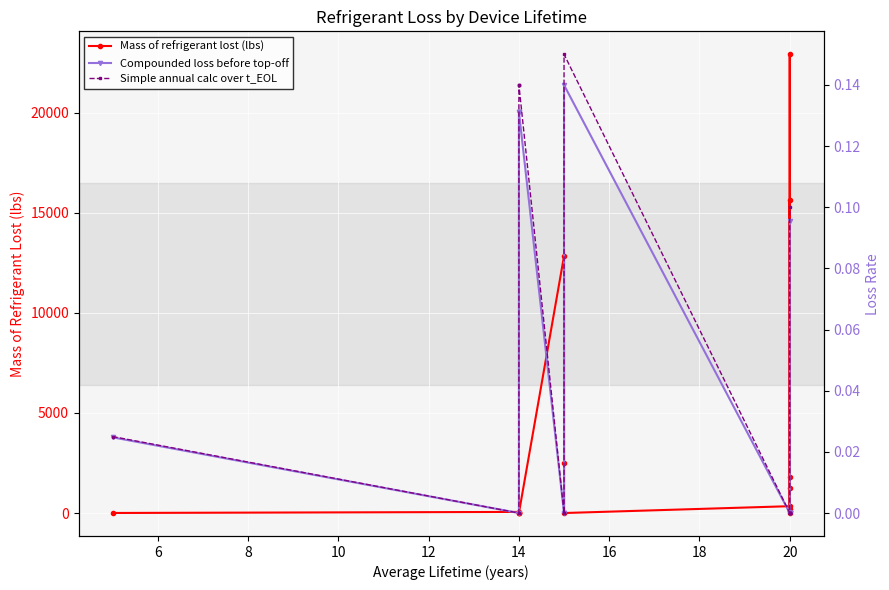

Rank the series at 10 from highest to lowest value.

Mass of refrigerant lost (lbs), Simple annual calc over t_EOL, Compounded loss before top-off